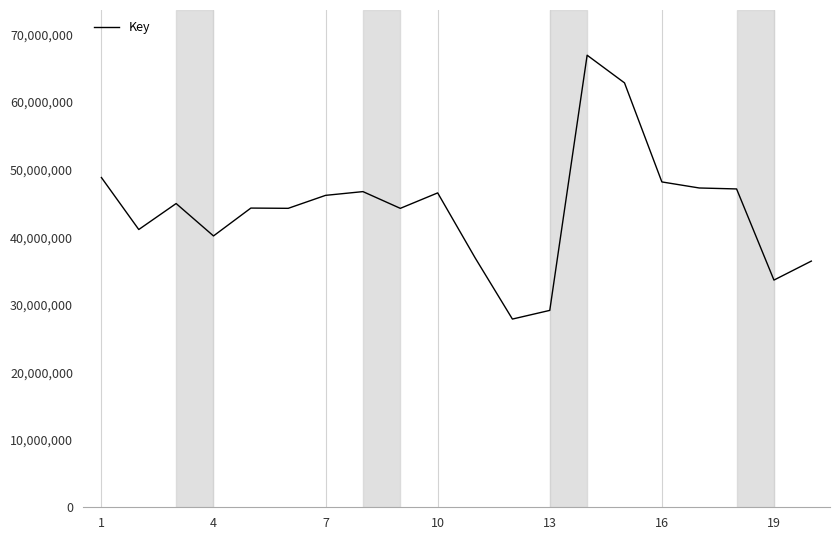

What is the difference between the maximum and minimum values?

39071099